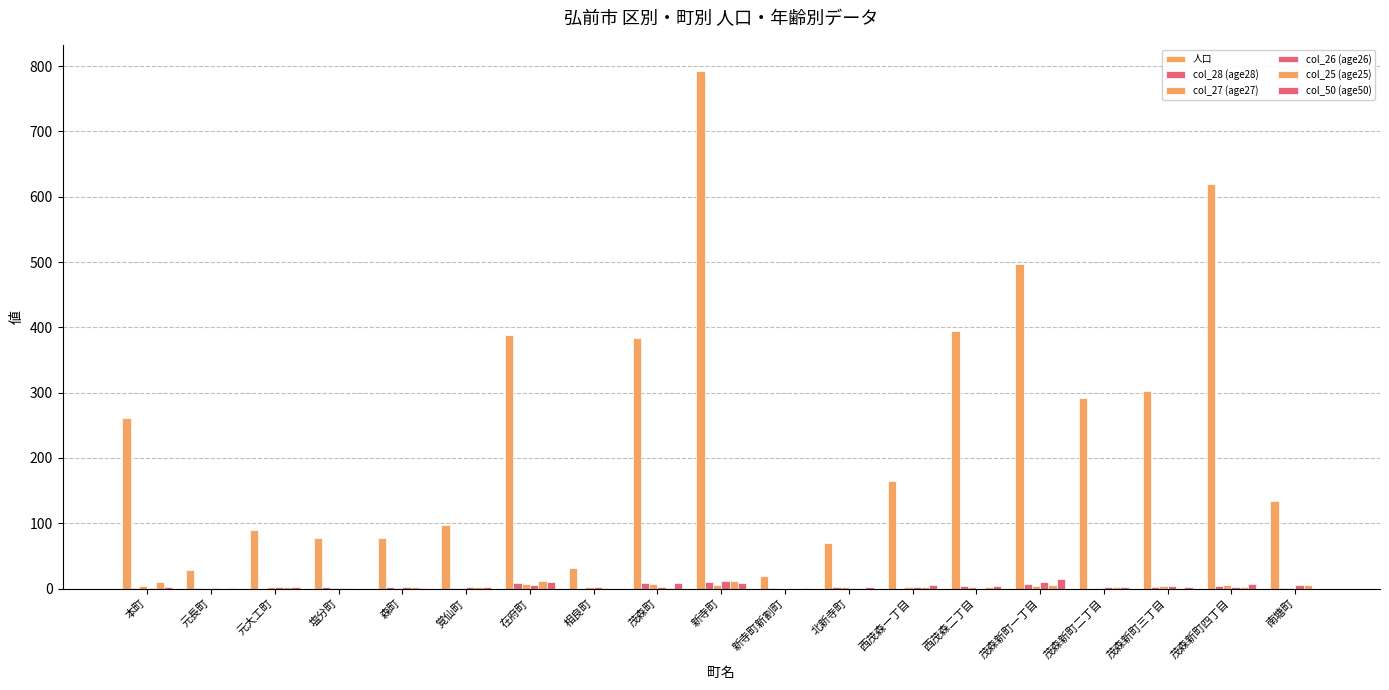

Are the bars grouped side by side (vs. stacked)?

Yes